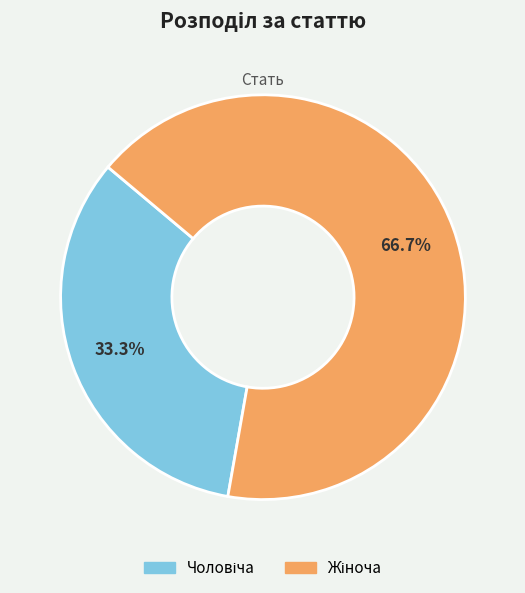

Is there a majority slice in this chart?

Yes